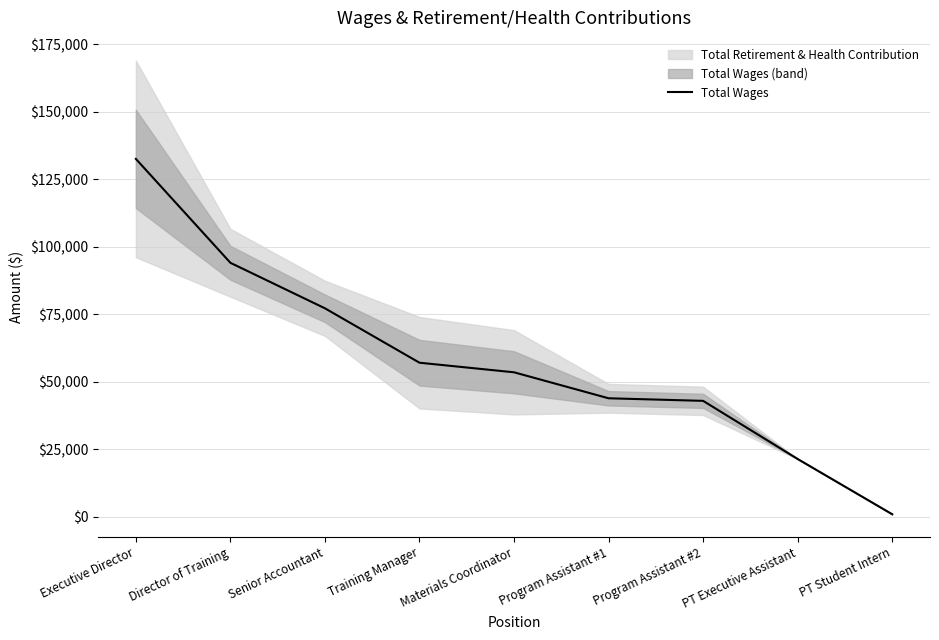

The value at PT Student Intern is 875. True or false?

True